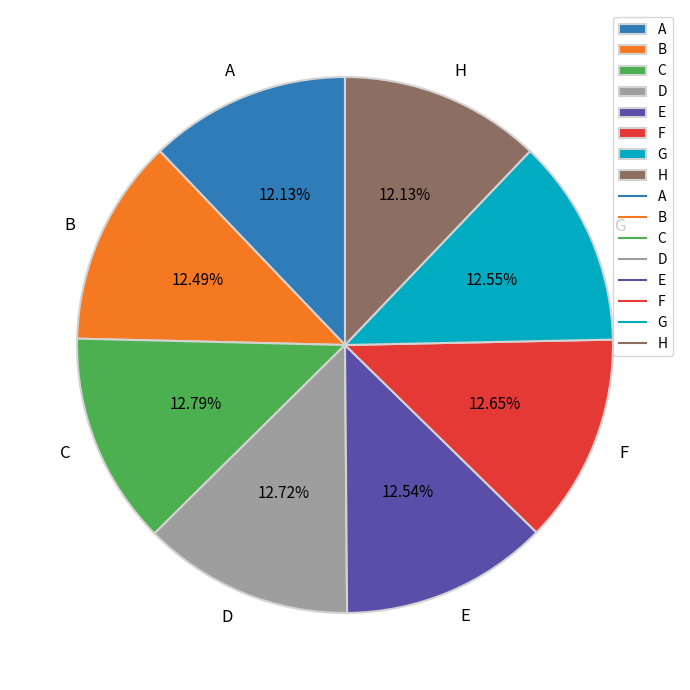

What is the total percentage of A and B?

24.6%